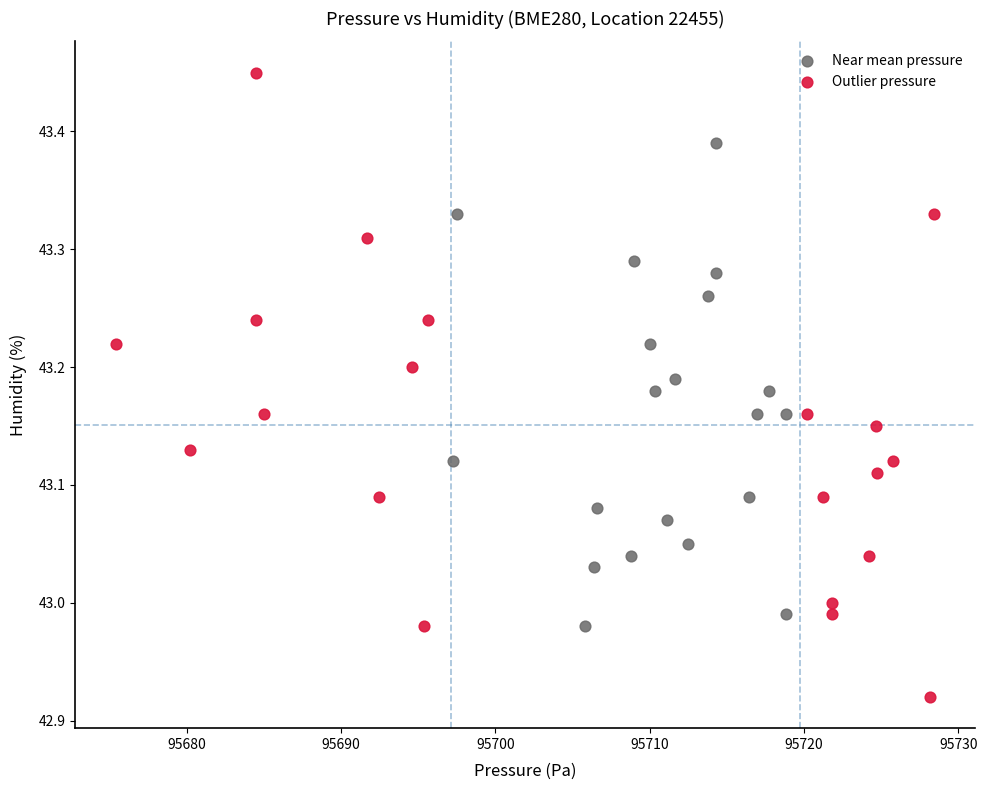

What are all the series names shown in the legend?

Near mean pressure, Outlier pressure